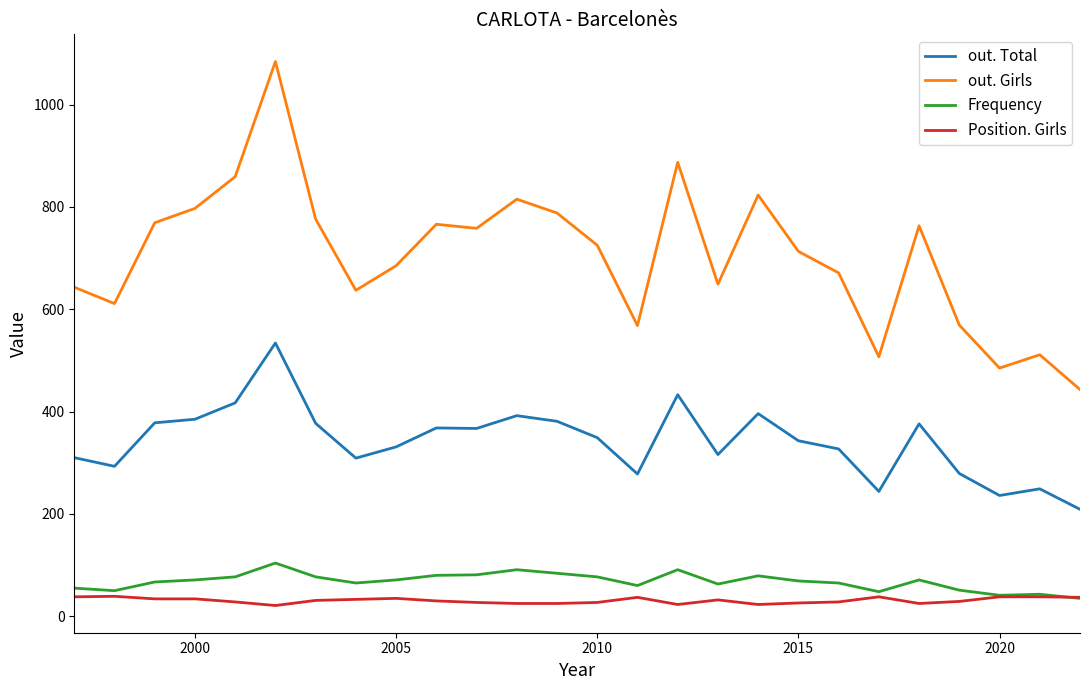

List the series in order of their peak value, lowest first.

Position. Girls, Frequency, out. Total, out. Girls